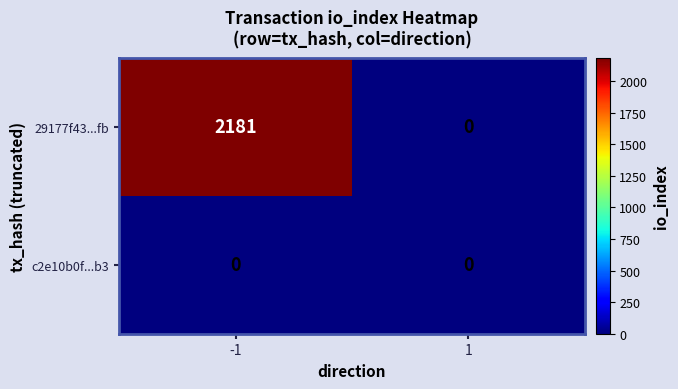

Is it true that c2e10b0f...b3 equals 0 at 1?

True